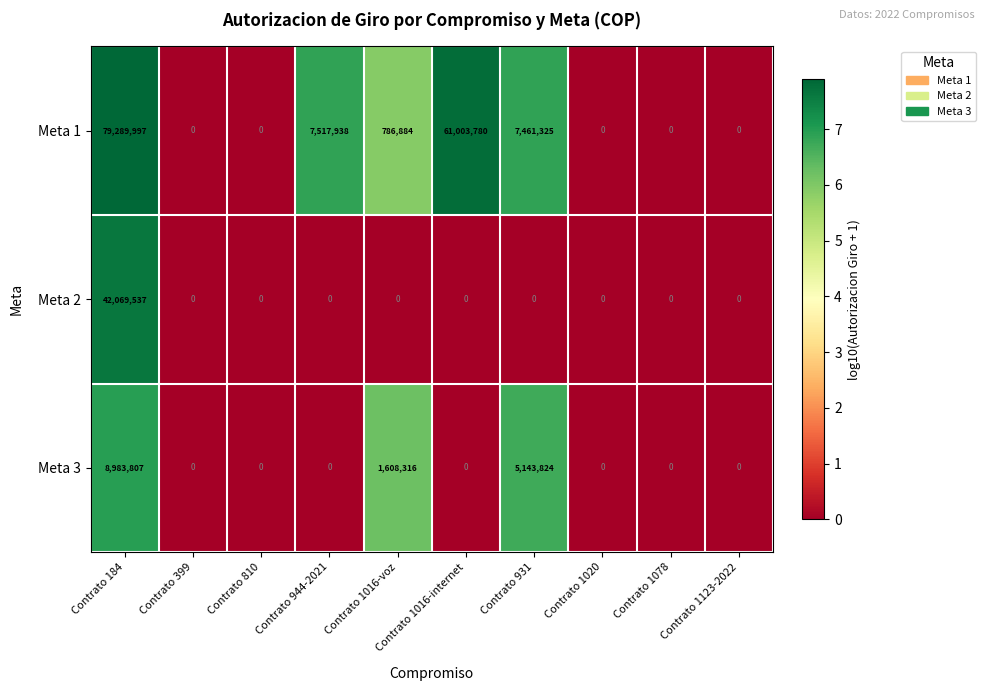

Which series changed the most between Contrato 399 and Contrato 1016-voz?

Meta 3